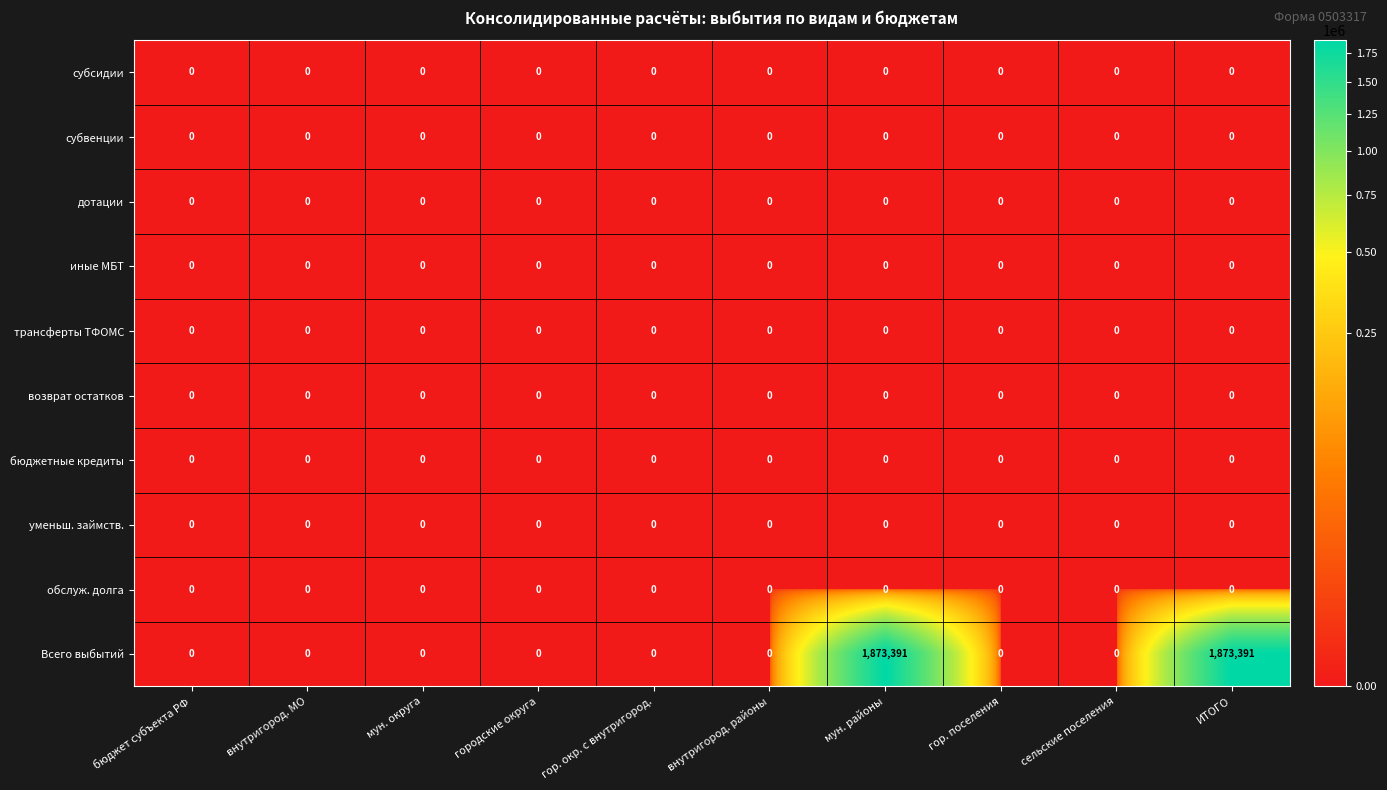

Which series has the largest range (max minus min)?

Всего выбытий